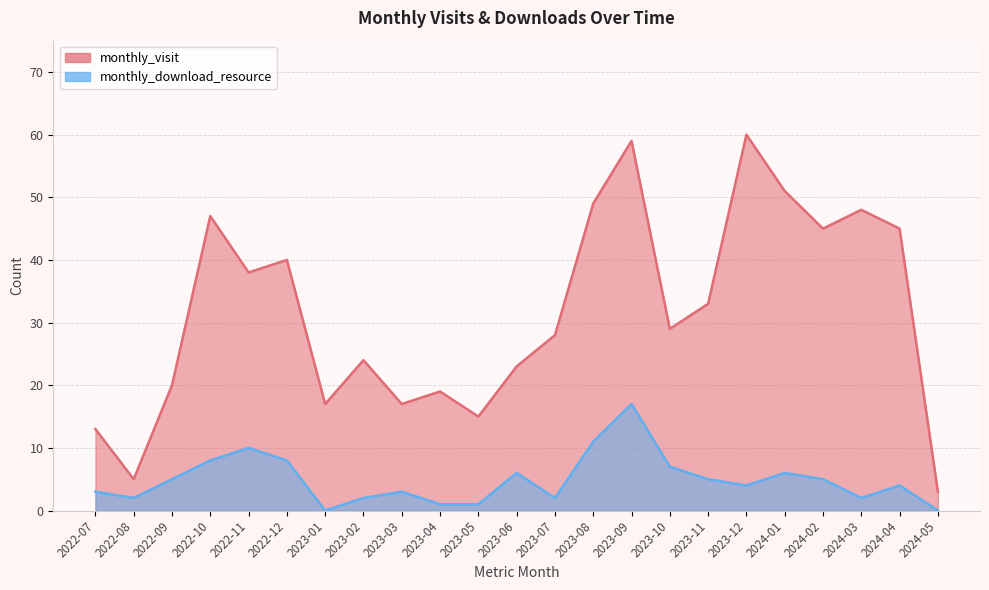

What are all the series names shown in the legend?

monthly_visit, monthly_download_resource